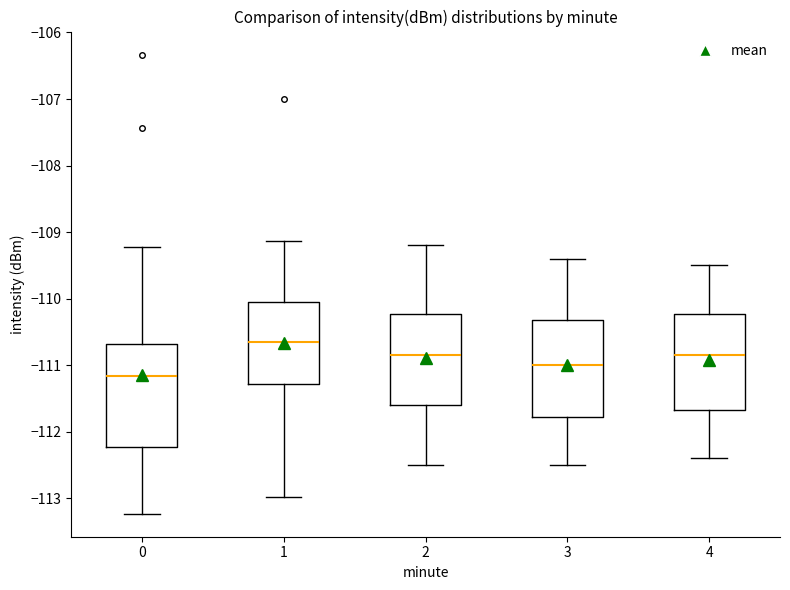

Where does the median line of the box at x = 0 sit on the y-axis? The values are not printed on the chart, so give them approximately, as read against the axis.

-111.2